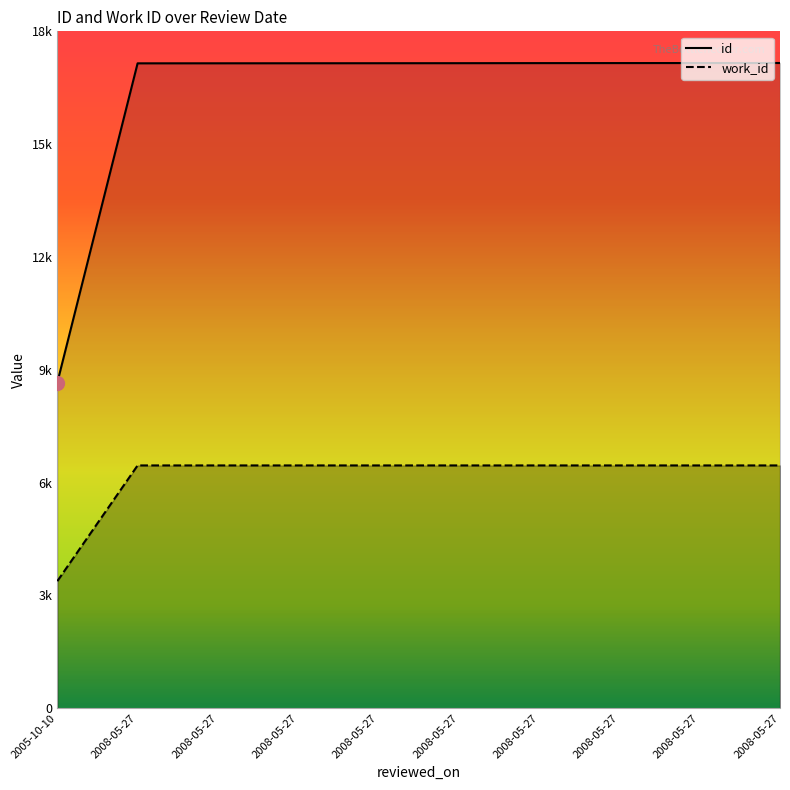

Which label corresponds to the smallest value in the chart?

2005-10-10